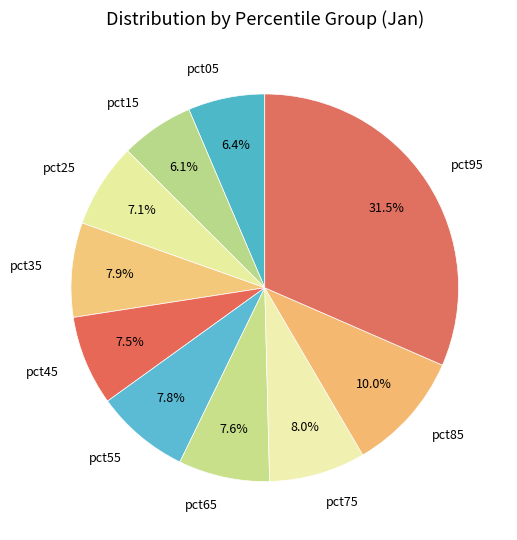

Between pct25 and pct55, which is larger?

pct55